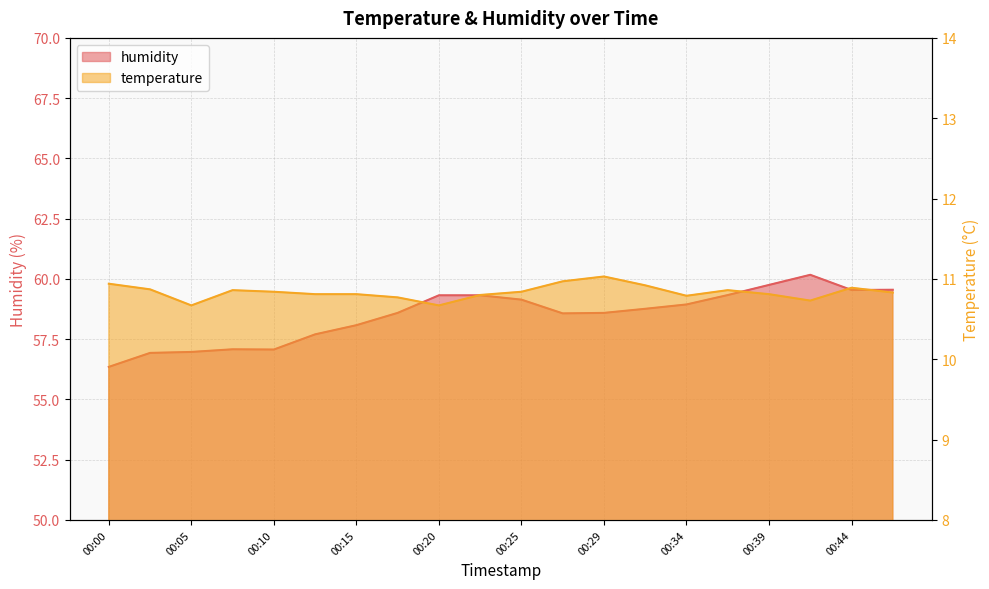

The value of humidity at 00:08 is 57.1. True or false?

True